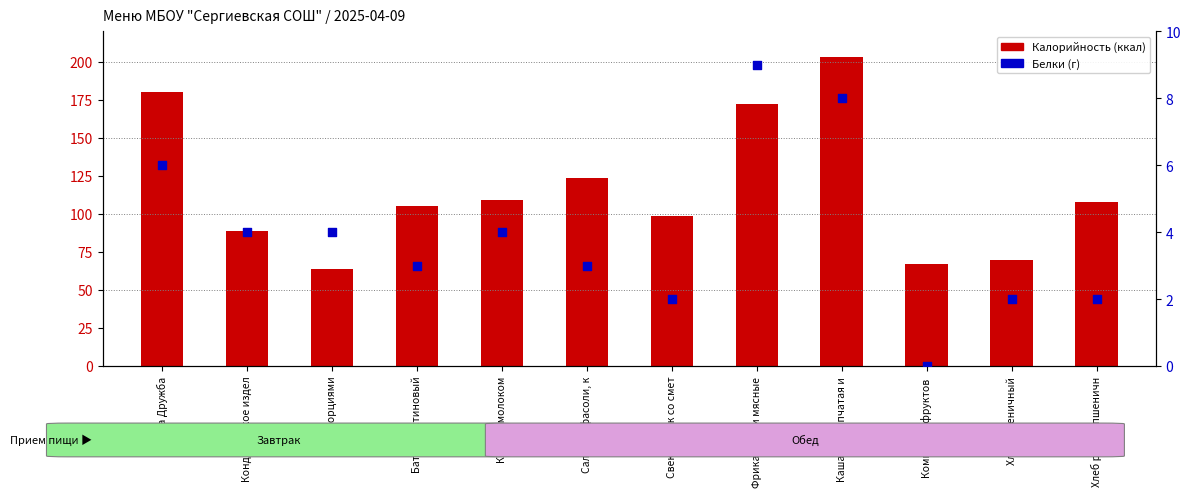

At how many categories does at least one series exceed 37?

12